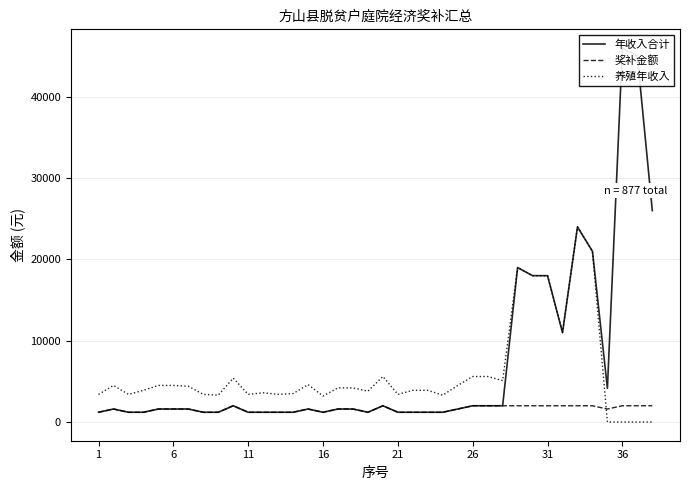

True or false: 奖补金额 and 养殖年收入 intersect in this chart.

True